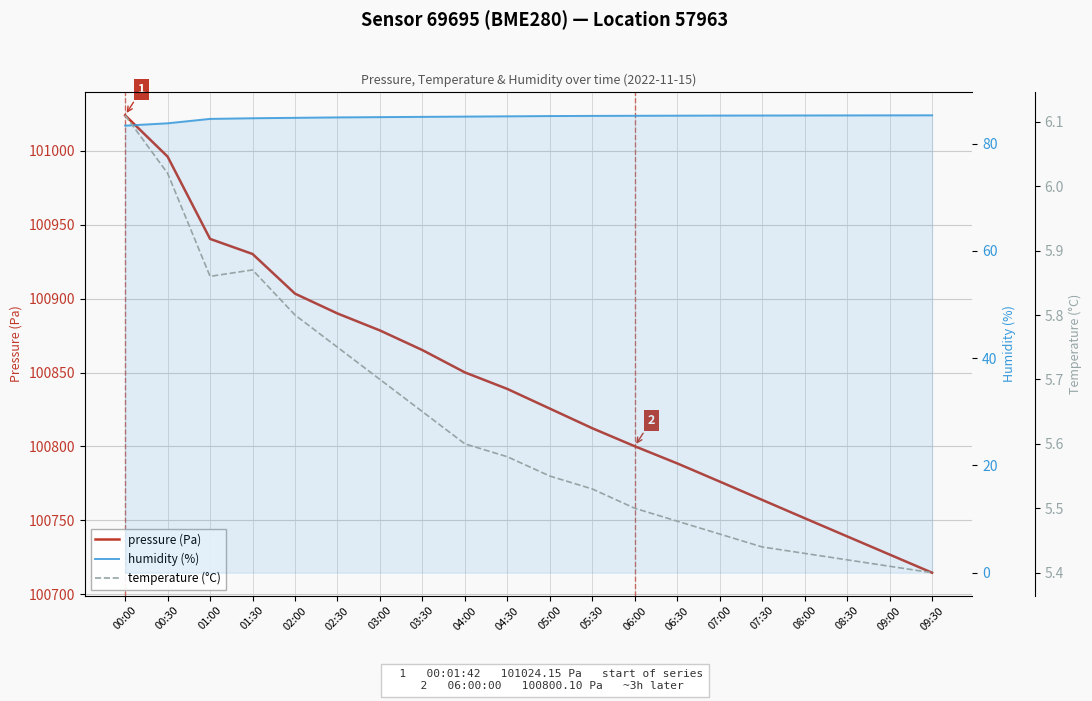

What is the label of the 1st point from the right?

09:30